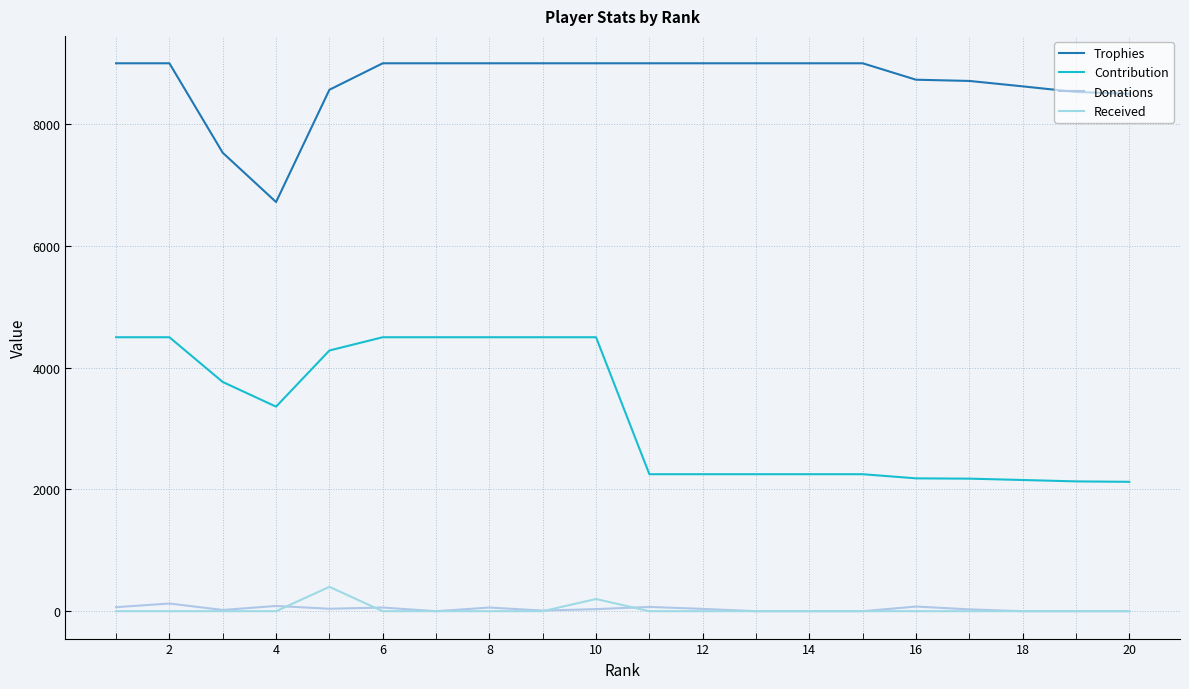

In Received, how many points are higher than both neighbors (excluding endpoints)?

2